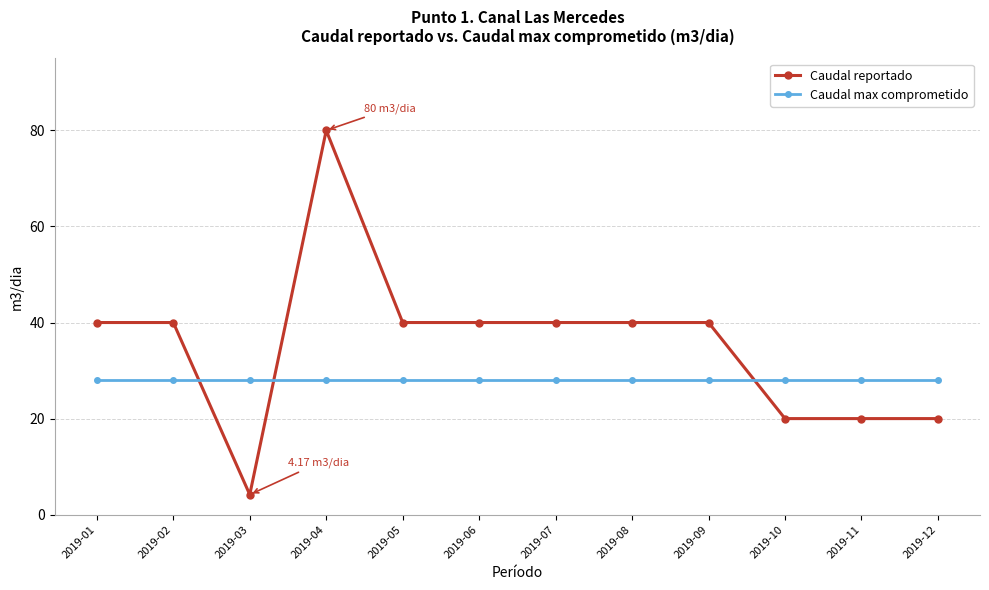

What is the value of the Caudal max comprometido point at the 7th from the left?

28.0